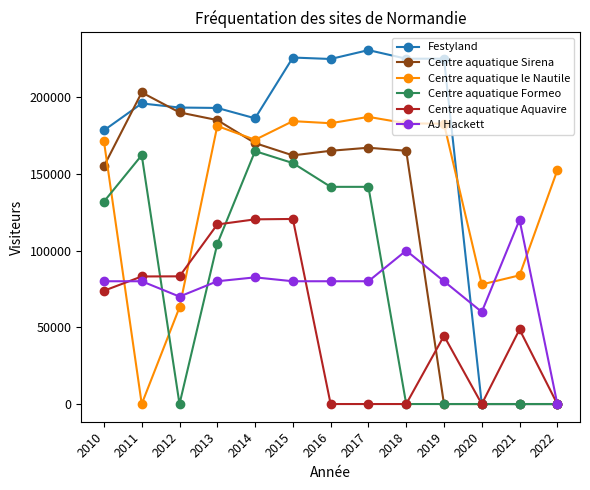

How many lines are shown in the chart?

6